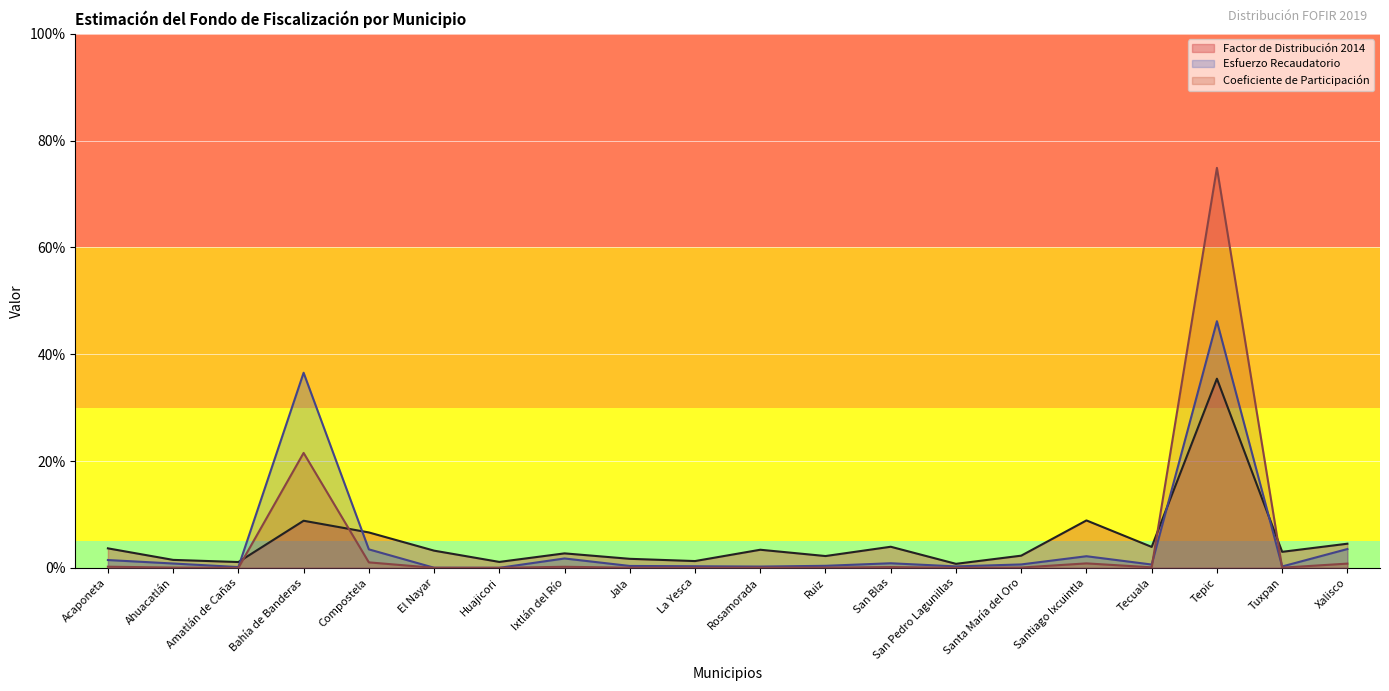

In Factor de Distribución 2014, how many points are lower than both neighbors (excluding endpoints)?

7